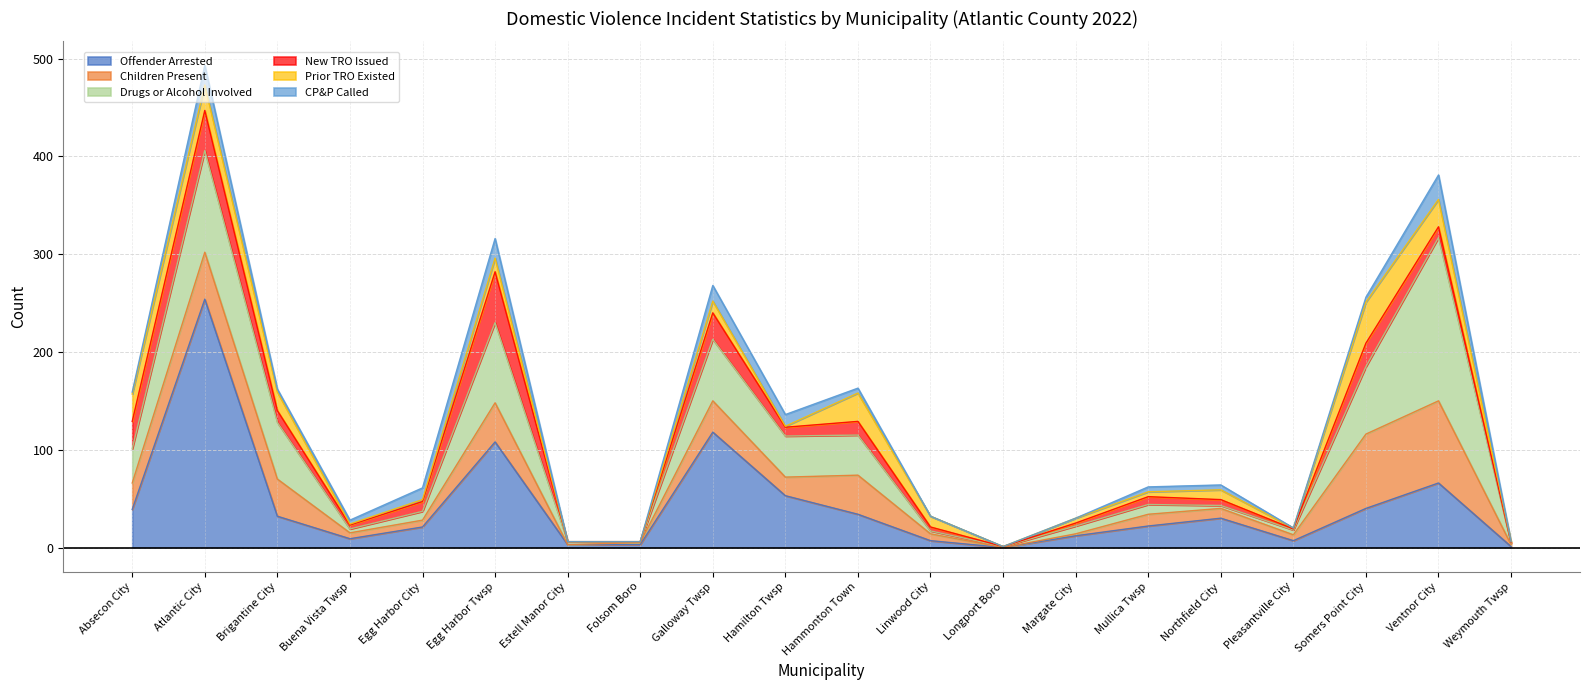

What is the label of the 2nd point from the right?

Ventnor City